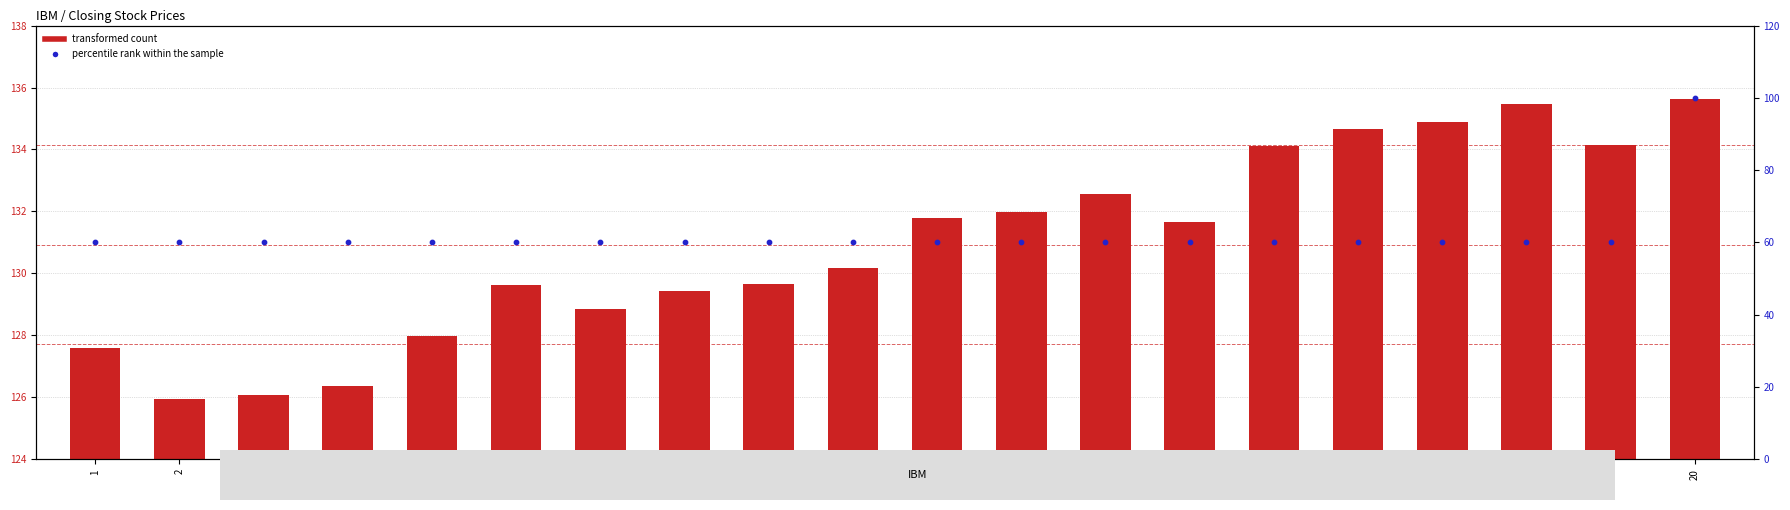

At which category is the sum across all series the highest?

20